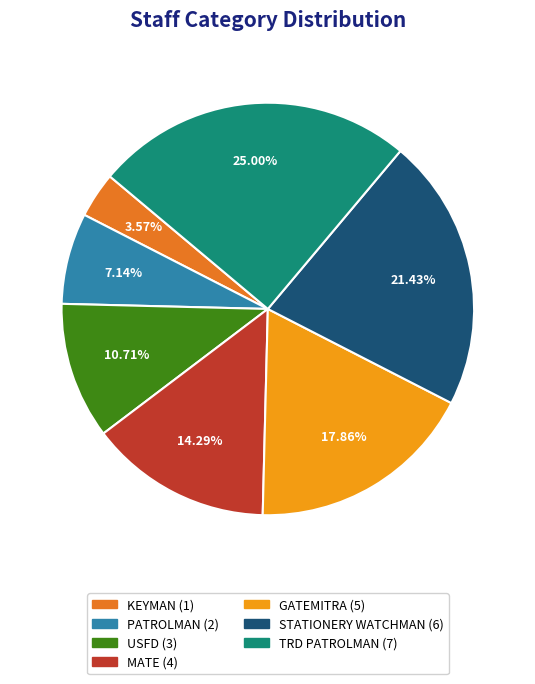

What percentage is NOT represented by STATIONERY WATCHMAN?

78.6%